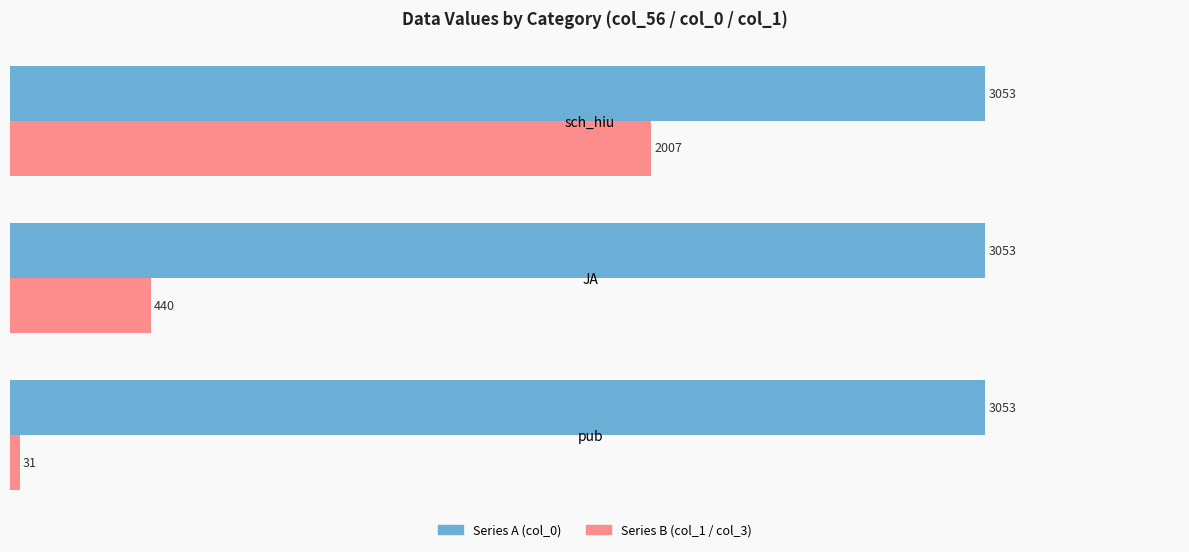

Which category has the lowest value across all series?

pub